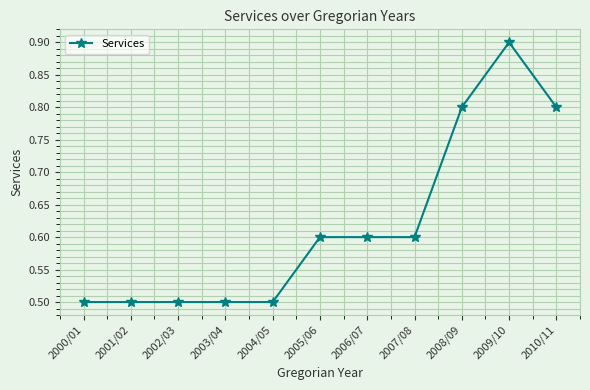

What is the label of the 8th point from the left?

2007/08